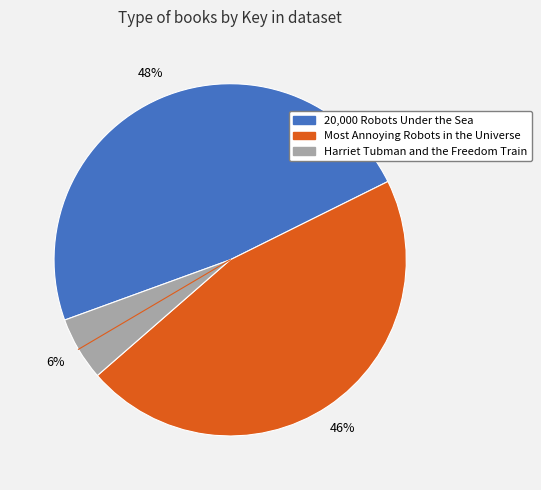

Does Most Annoying Robots in the Universe represent more than half of the total?

No